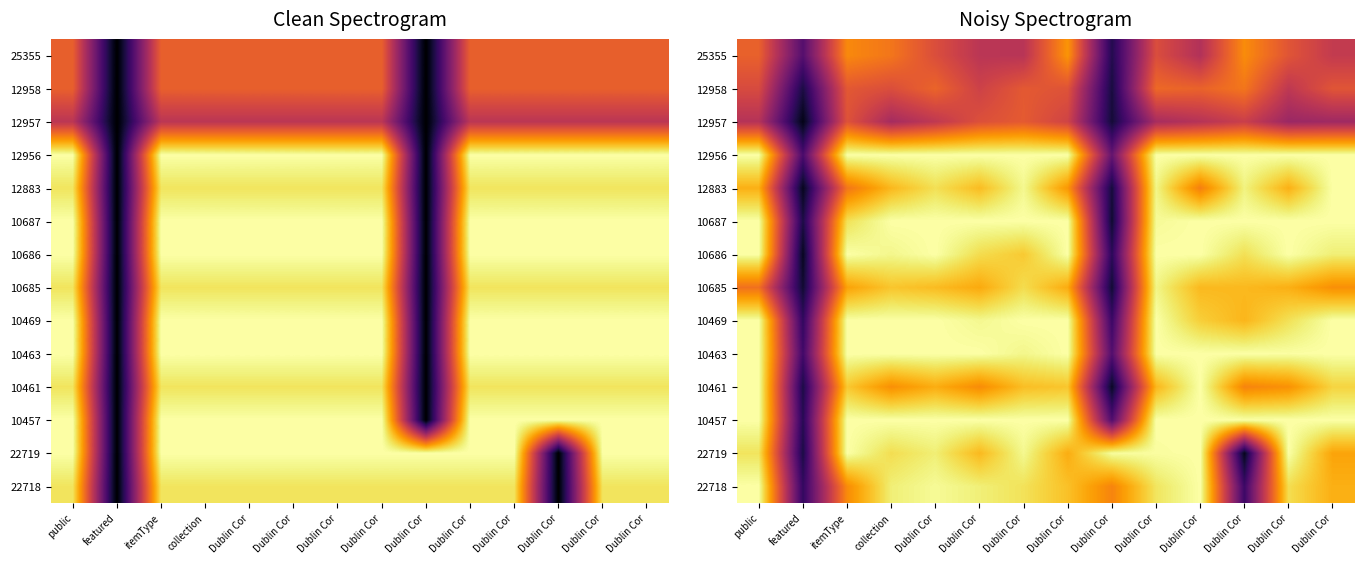

How many values in the 10461 series are below 1?

7